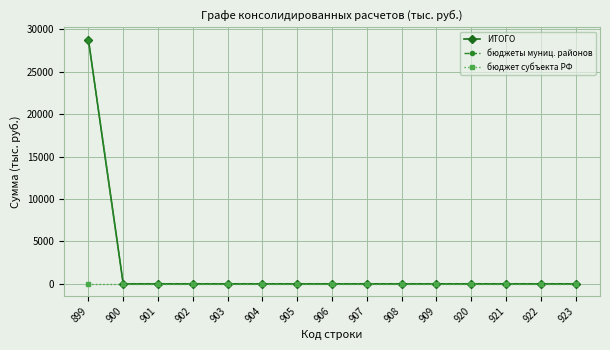

True or false: бюджет субъекта РФ and ИТОГО cross at least once.

False